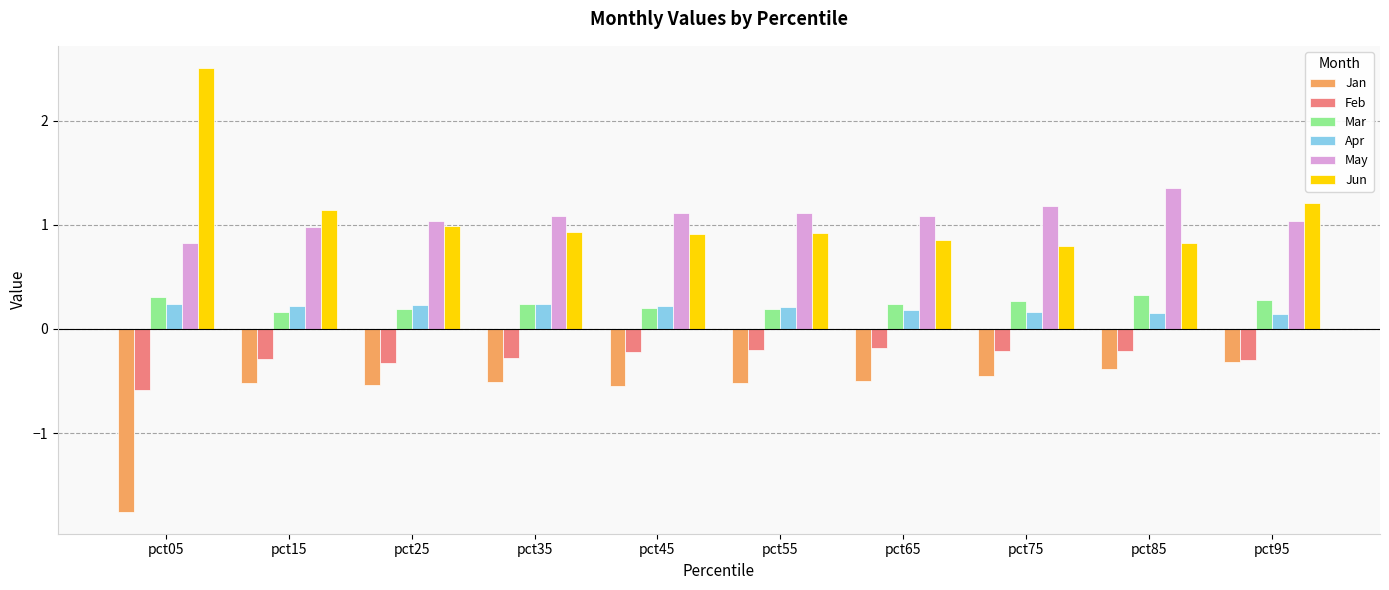

Rank the series by their maximum value, from lowest to highest.

Jan, Feb, Apr, Mar, May, Jun